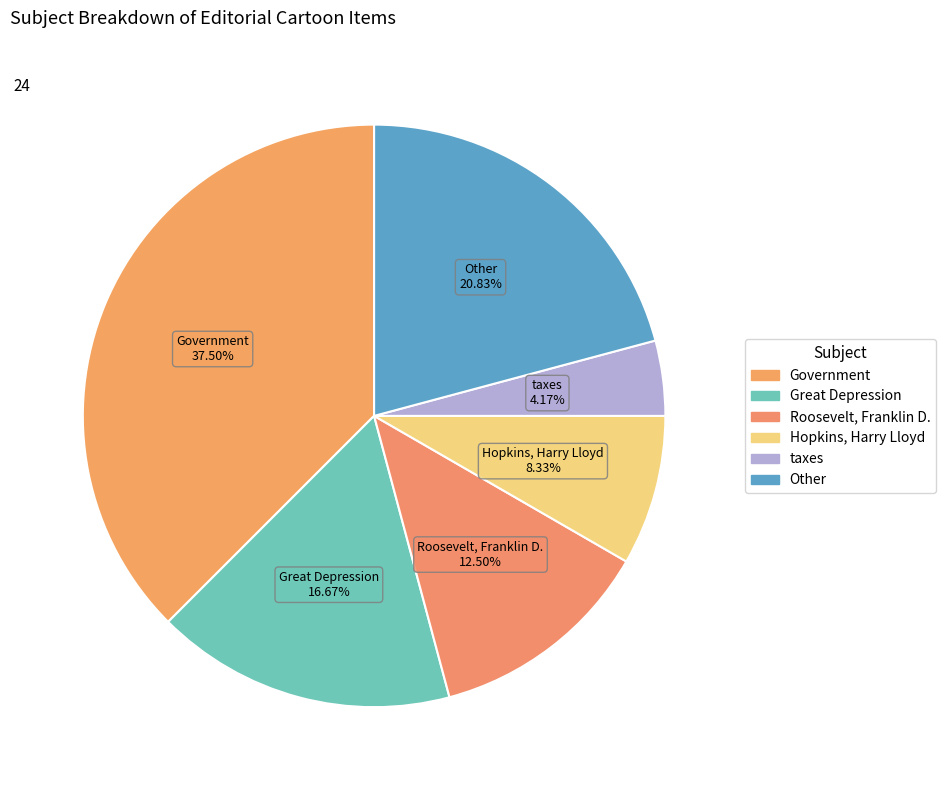

What is the ratio of the value at Government to the value at Roosevelt, Franklin D.?

3.0